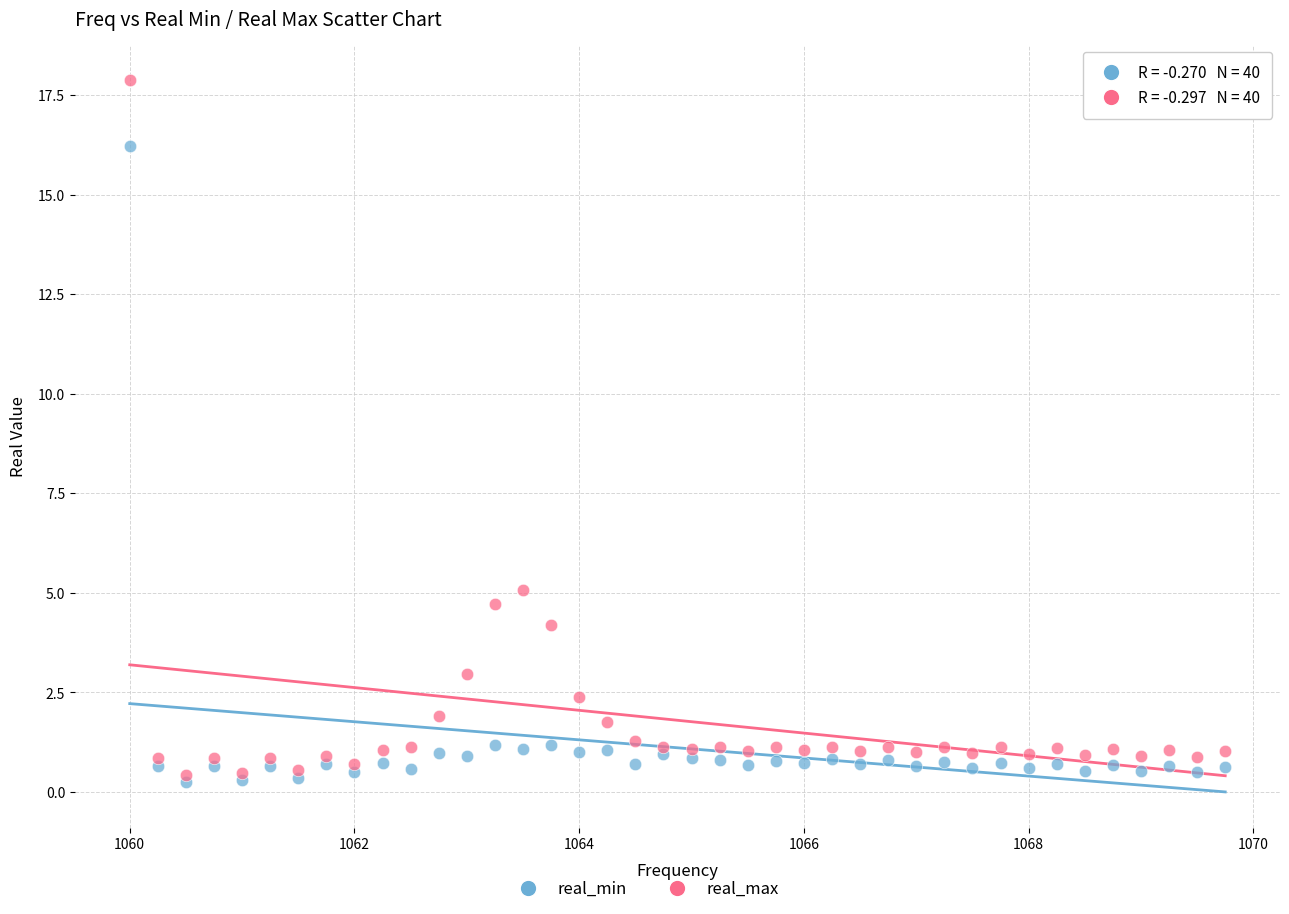

In the real_min series, what Y value is closest to 8?

1.2